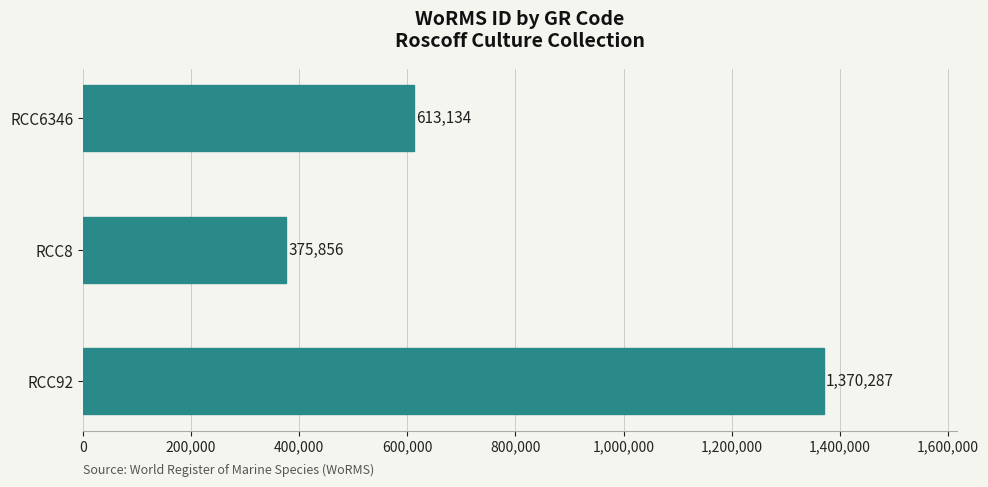

List the labels in order of value, largest first.

RCC92, RCC6346, RCC8